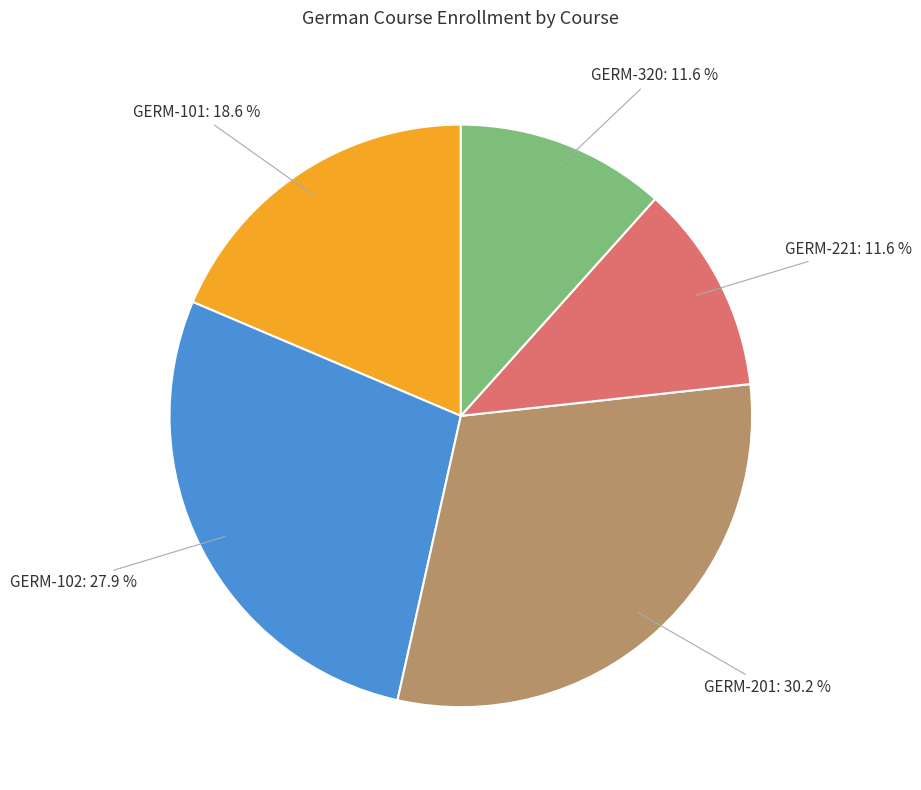

Does any single category account for the majority?

No